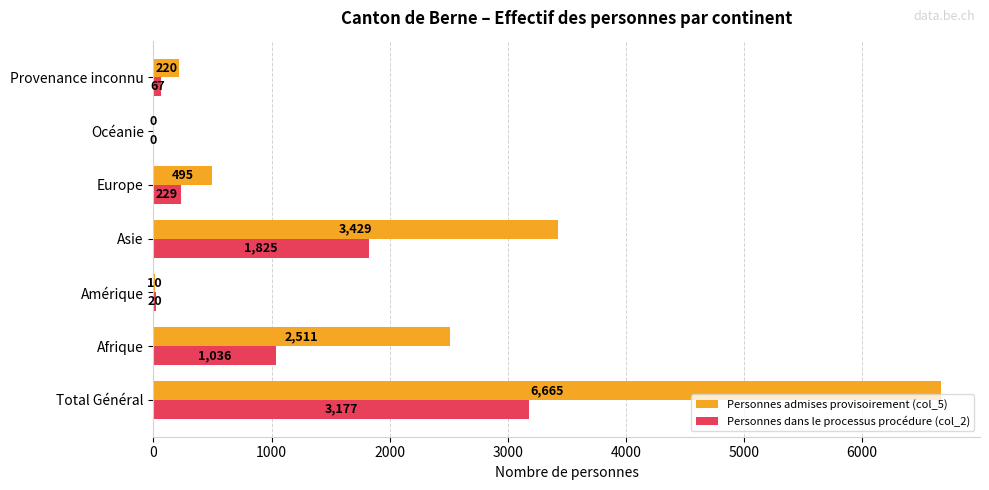

Where is Personnes admises provisoirement (col_5) nearest to the value 3332?

Asie